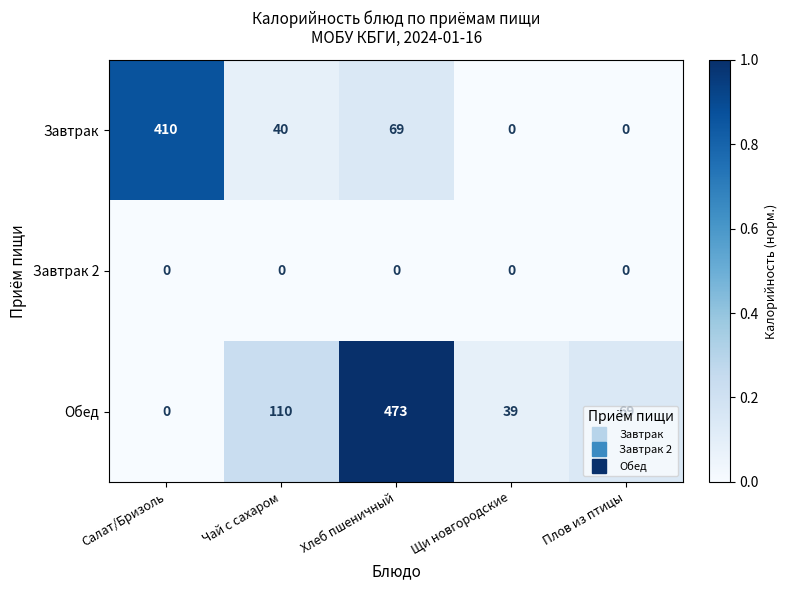

What is the average value of the Обед series?

138